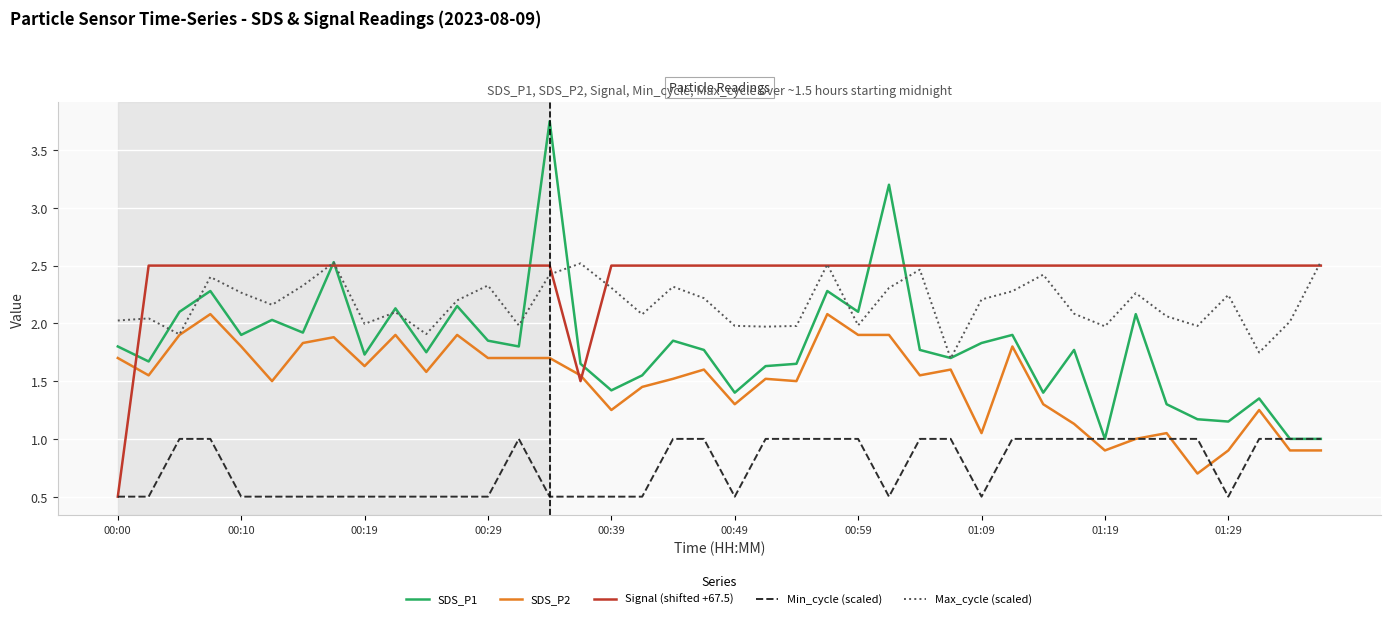

After their last crossing, which series has the higher values: Signal (shifted +67.5) or SDS_P2?

Signal (shifted +67.5)